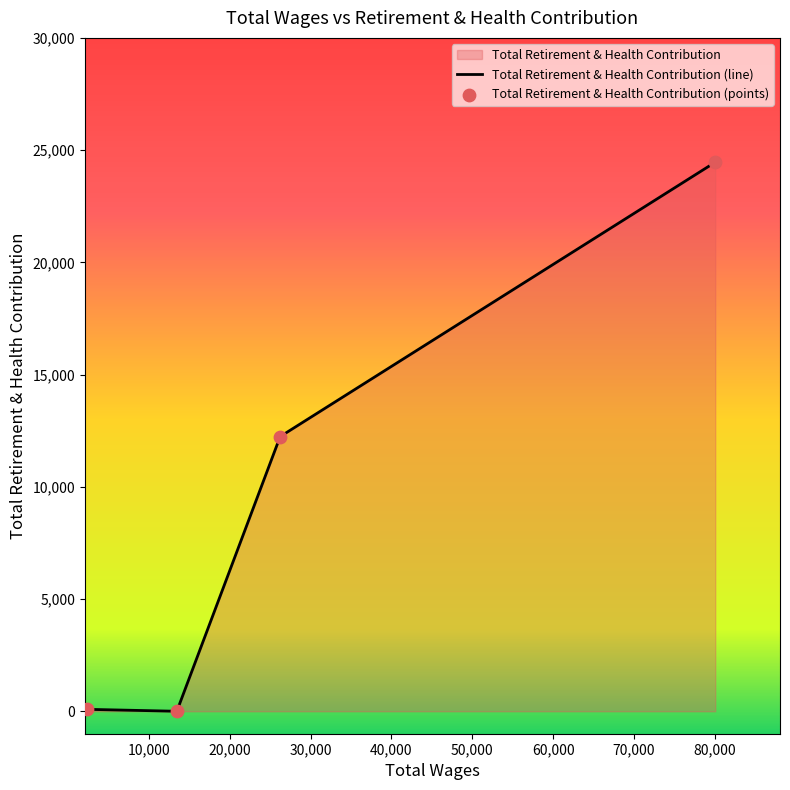

Which series reaches the maximum Y coordinate?

Total Retirement & Health Contribution (line)